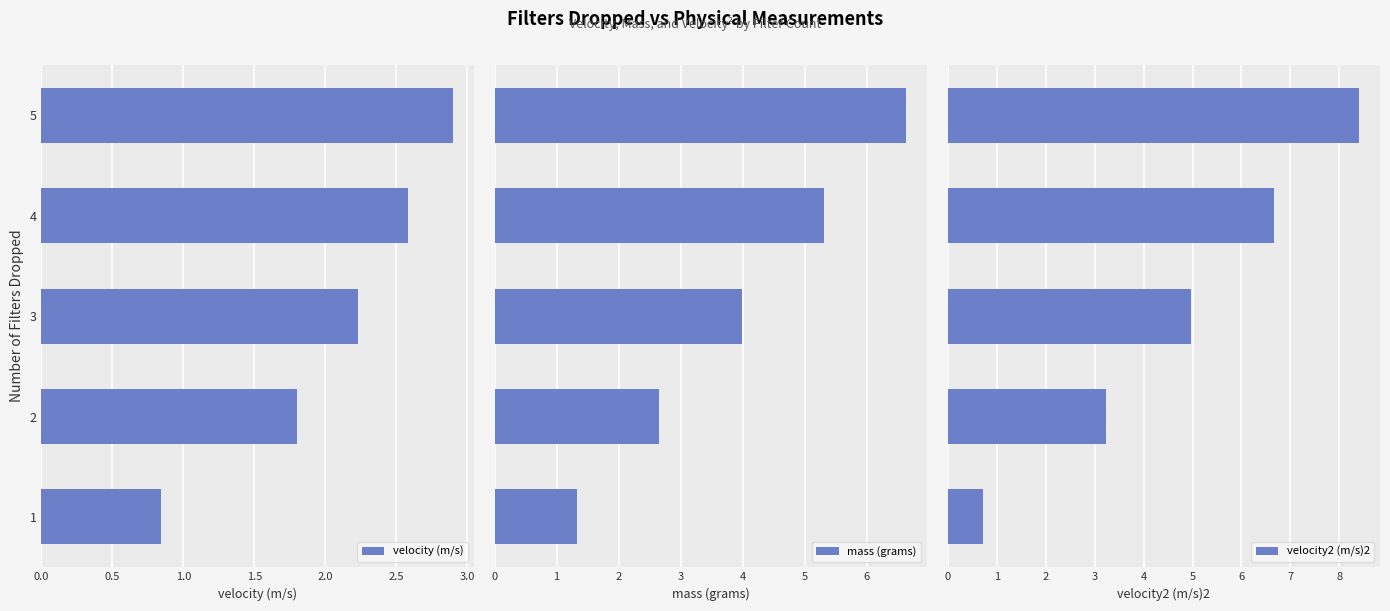

Which category has the highest value in the velocity (m/s) series?

5